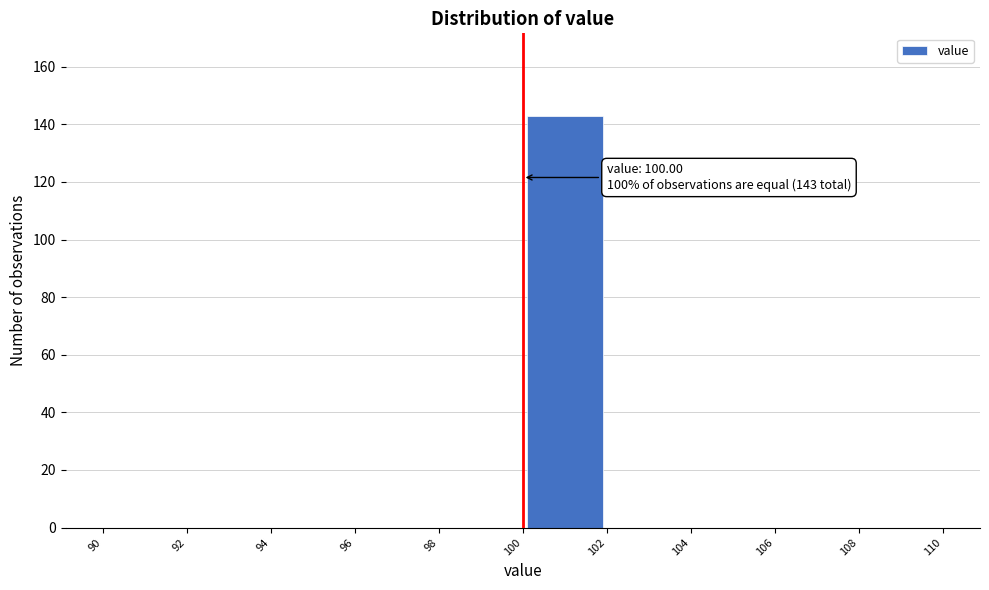

Which range on the x-axis has the tallest bar?

100 to 102